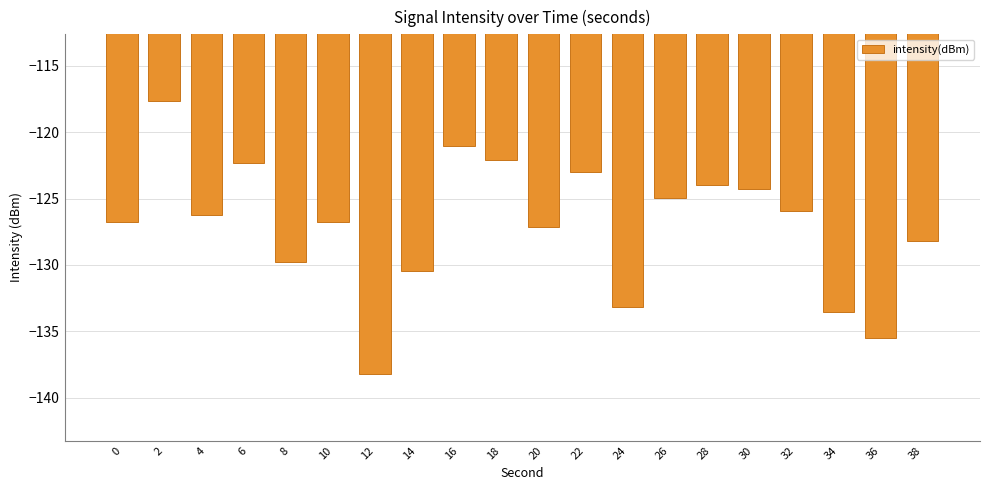

What is the average value?

-127.1